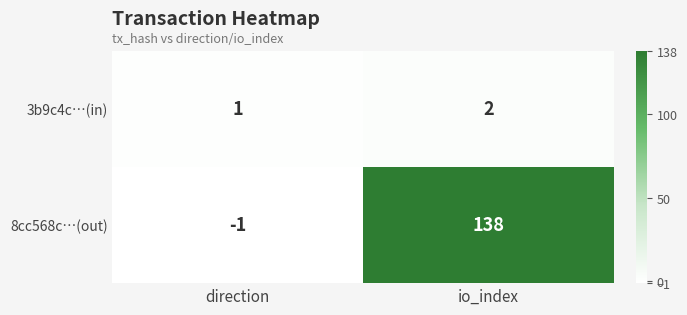

What is the difference between the maximum and minimum values in the 8cc568c…(out) series?

139